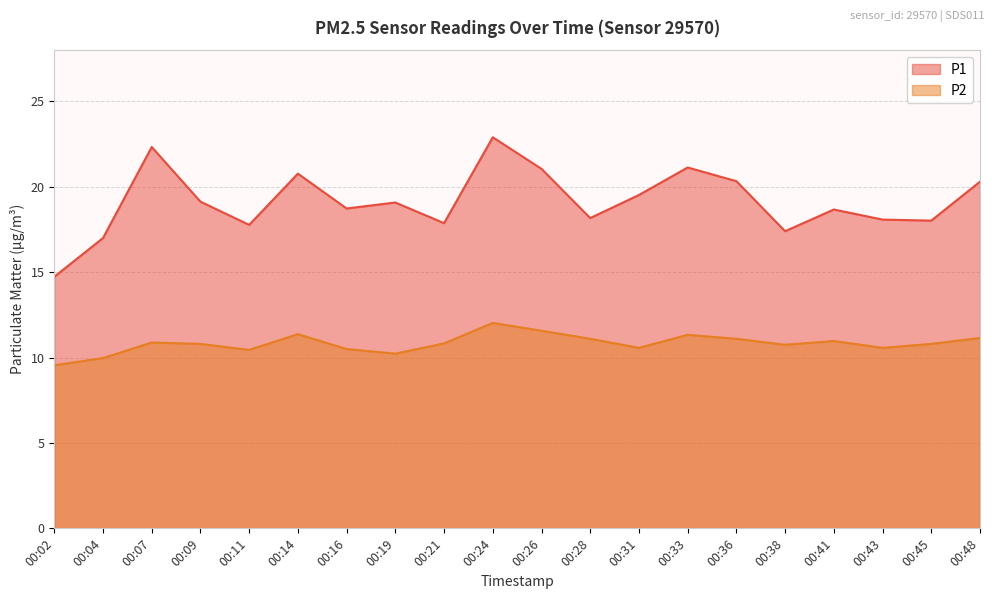

List the labels in order of P1 value, largest first.

00:24, 00:07, 00:33, 00:26, 00:14, 00:36, 00:48, 00:31, 00:09, 00:19, 00:16, 00:41, 00:28, 00:43, 00:45, 00:21, 00:11, 00:38, 00:04, 00:02